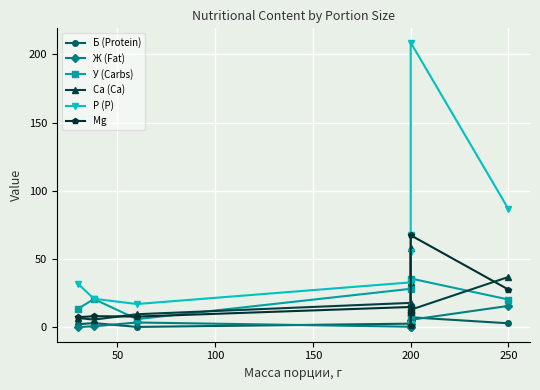

Which has a higher value, 200 or 200?

200